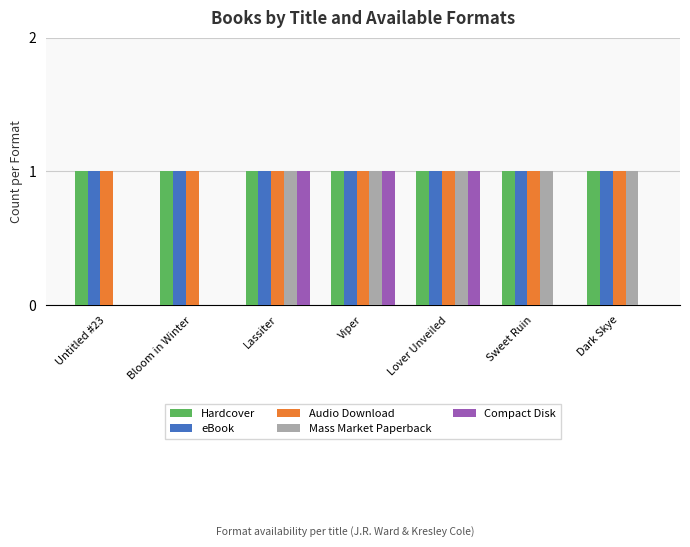

What is the total value across all series at Sweet Ruin?

4